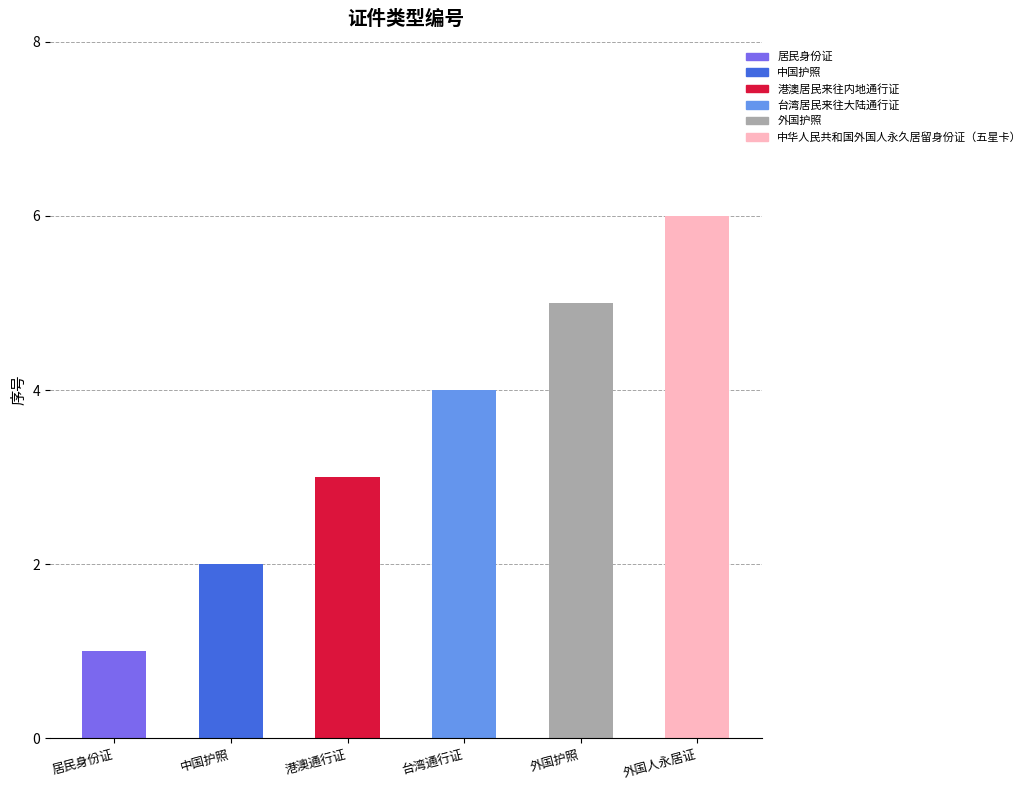

What is the change in value from 中国护照 to 港澳通行证?

+1